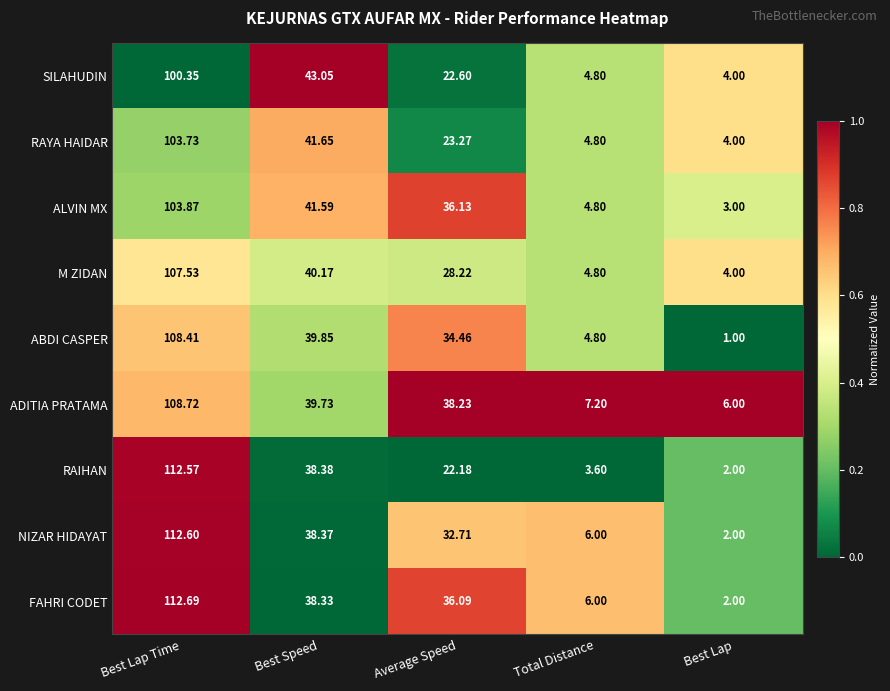

At which category is the sum across all series the highest?

Best Lap Time